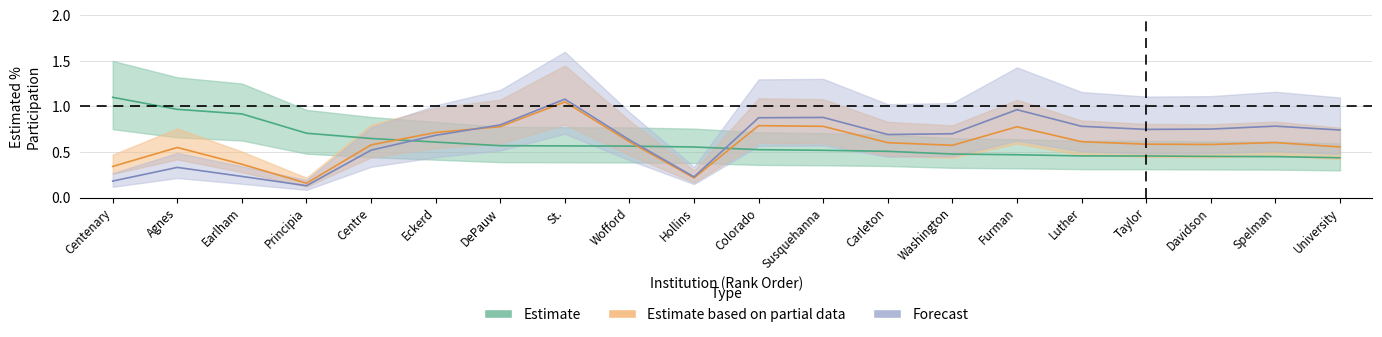

Where is Study Abroad Students nearest to the value 0?

Principia